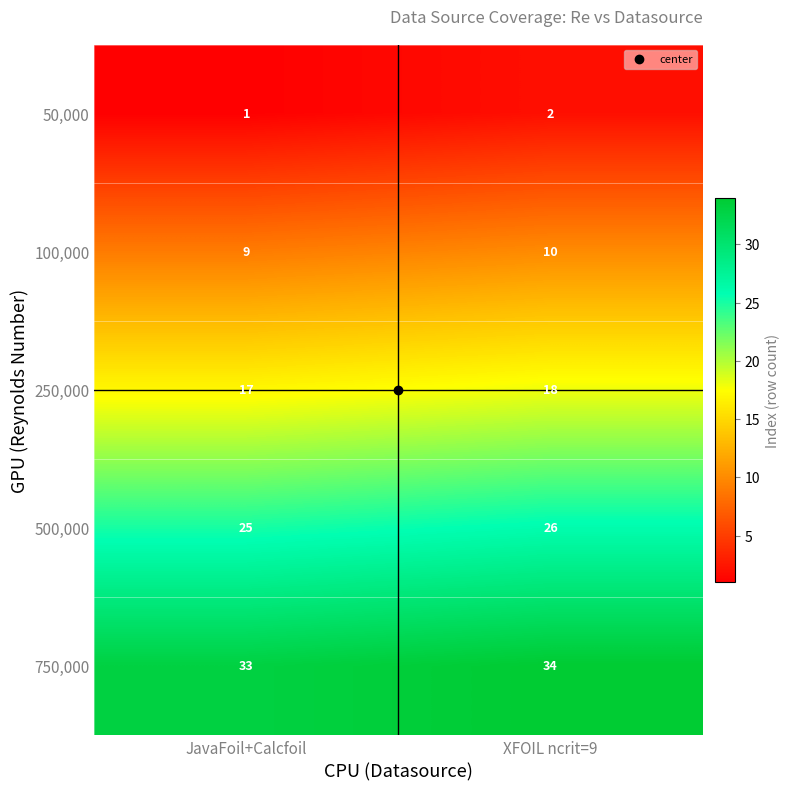

What value does the 750,000 series have at JavaFoil+Calcfoil?

33